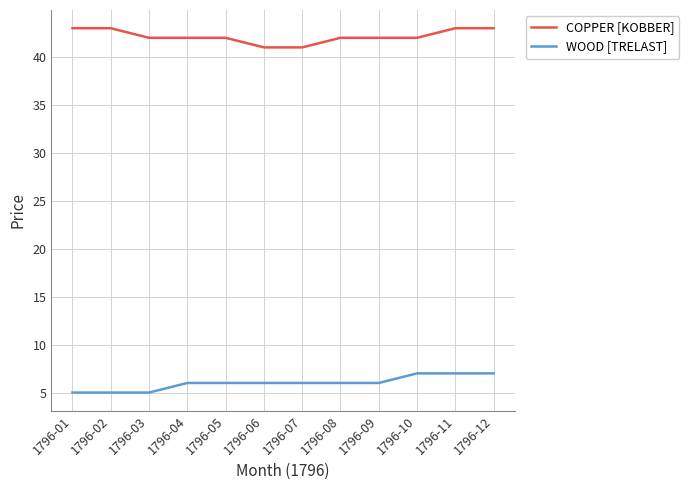

What is the total value across all series at 1796-03?

47